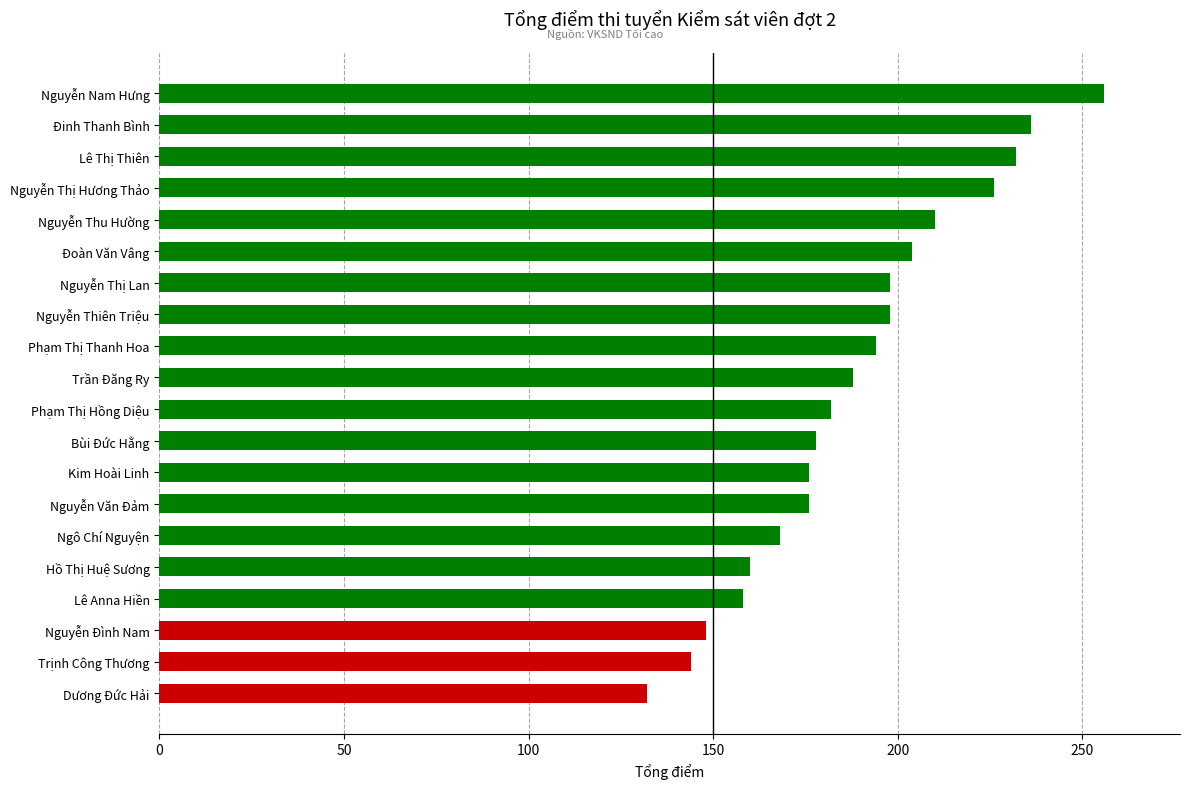

What is the change in value from Phạm Thị Thanh Hoa to Nguyễn Nam Hưng?

+62